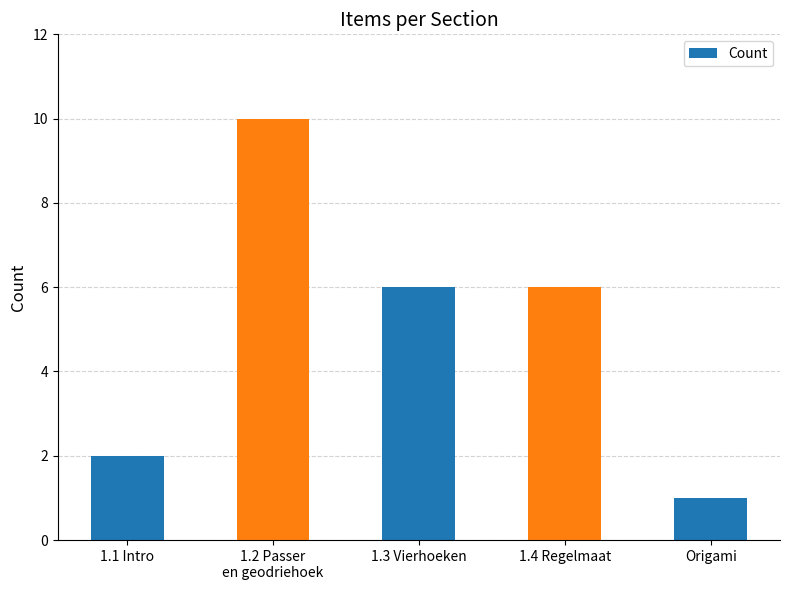

Count the values in the range 2 to 6.

3